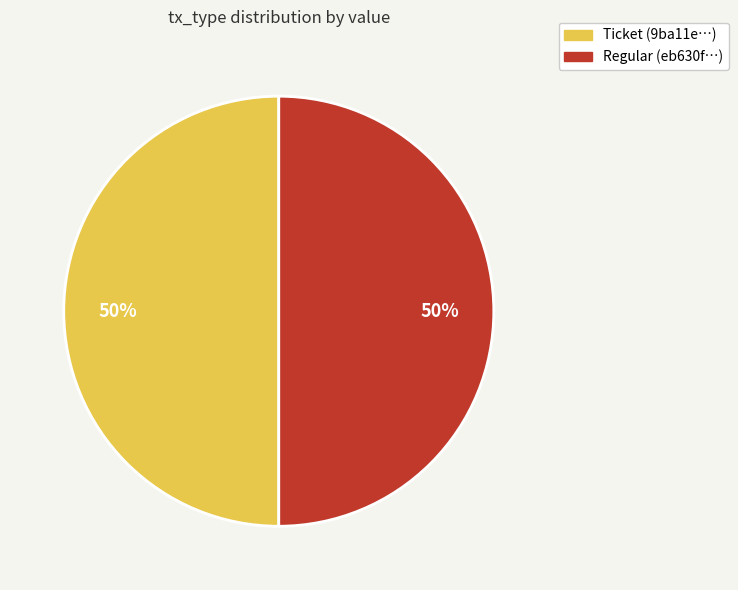

To the nearest percent, what is the difference between the largest and smallest slice percentages?

0%